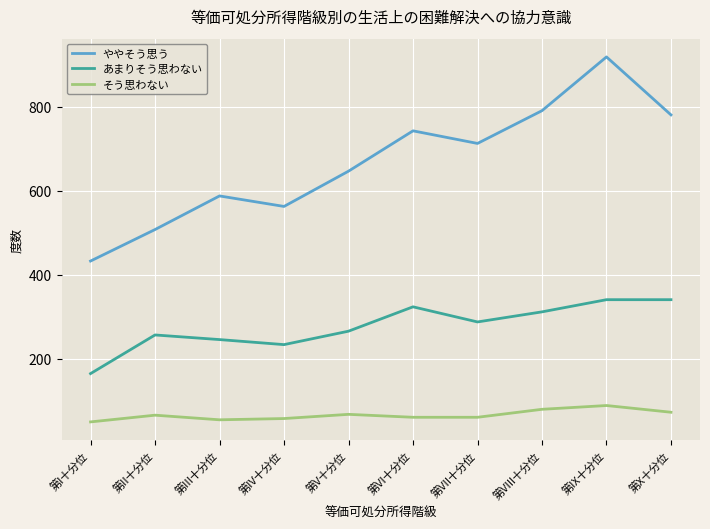

List the series in order of their peak value, highest first.

ややそう思う, あまりそう思わない, そう思わない